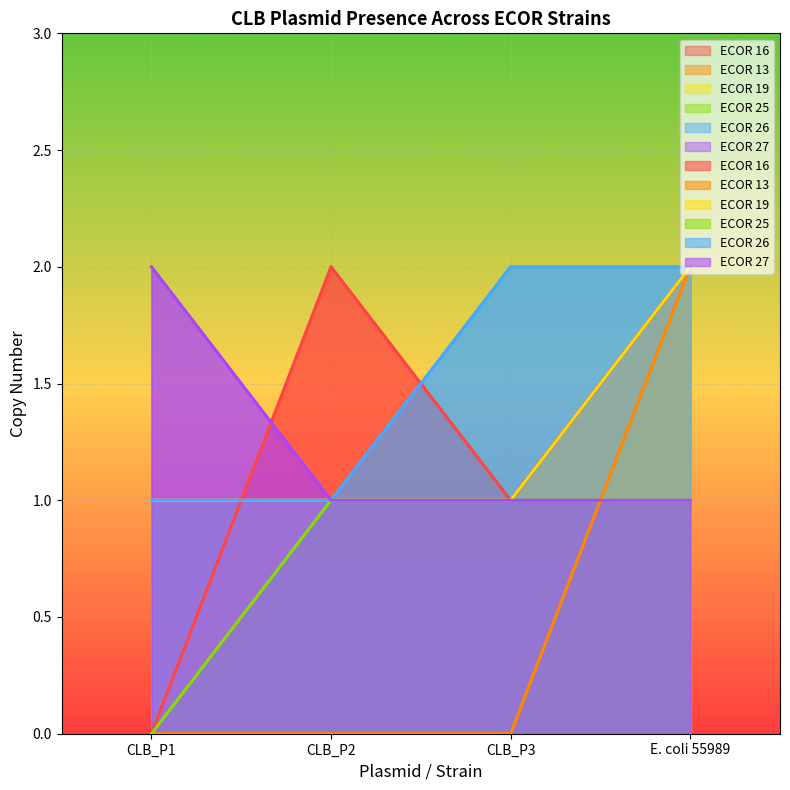

At which label does ECOR 13 reach its peak?

E. coli 55989